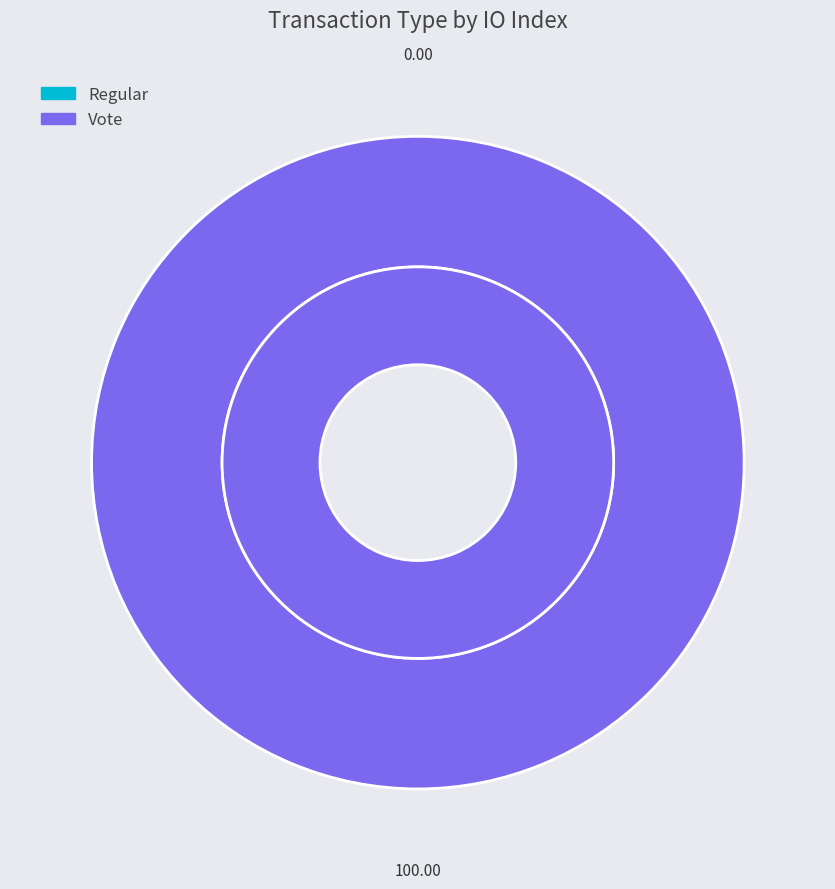

Is there a majority slice in this chart?

Yes